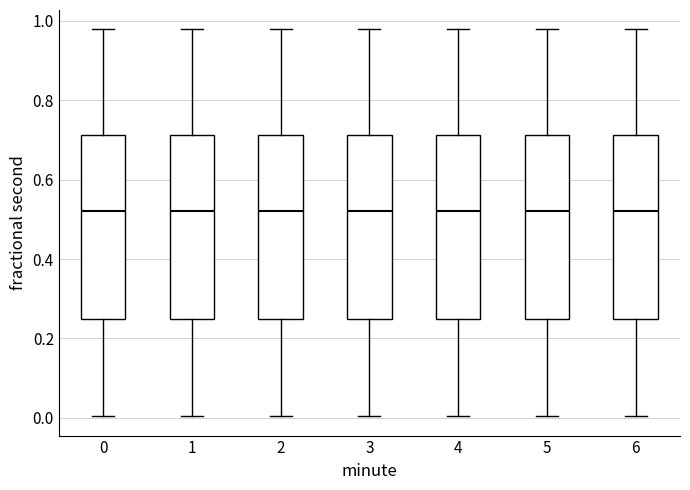

Reading left to right, transcribe this box plot: for each box, give where its median line is, the range the box spans, and where its two whiskers end, as read against the y-axis. The values are not printed on the chart, so give them approximately, as read against the axis.

0: median 0.52, box 0.24 to 0.72, whiskers 0.00 to 0.98
1: median 0.52, box 0.24 to 0.72, whiskers 0.00 to 0.98
2: median 0.52, box 0.24 to 0.72, whiskers 0.00 to 0.98
3: median 0.52, box 0.24 to 0.72, whiskers 0.00 to 0.98
4: median 0.52, box 0.24 to 0.72, whiskers 0.00 to 0.98
5: median 0.52, box 0.24 to 0.72, whiskers 0.00 to 0.98
6: median 0.52, box 0.24 to 0.72, whiskers 0.00 to 0.98